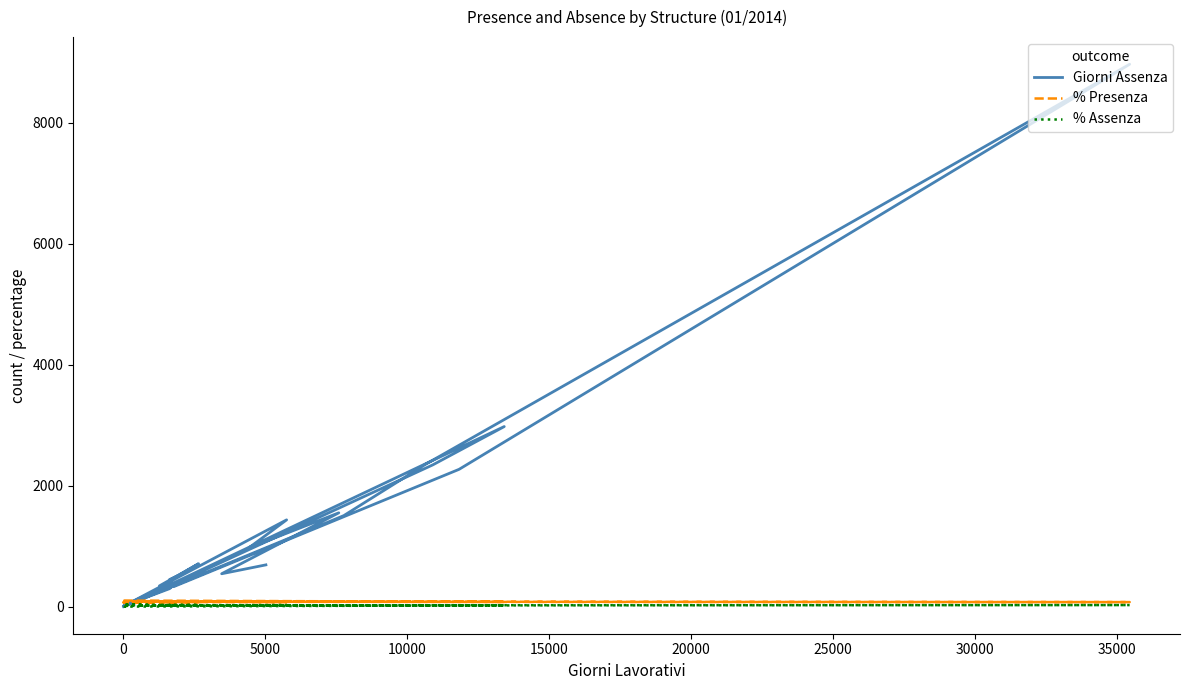

Reading left to right, list all the values displayed in this chart.

Giorni Assenza: 0.0	2976.0	2343.0	305.0	123.0	1504.0	2359.0	8965.0	2269.0	331.0	447.0	527.0	709.0	342.0	372.0	297.0	11.0	368.0	10.0	7.0	1434.0	966.0	1550.2	543.0	689.8
% Presenza: 100.0	77.8	78.5	79.7	81.4	80.7	77.9	74.7	80.8	81.6	72.9	73.8	73.5	73.5	79.7	82.0	63.3	77.8	88.9	76.7	75.1	78.2	79.6	84.4	86.3
% Assenza: 0.0	22.2	21.5	20.3	18.6	19.3	22.1	25.3	19.2	18.4	27.1	26.2	26.6	26.5	20.3	18.0	36.7	22.2	11.1	23.3	24.9	21.8	20.4	15.6	13.7